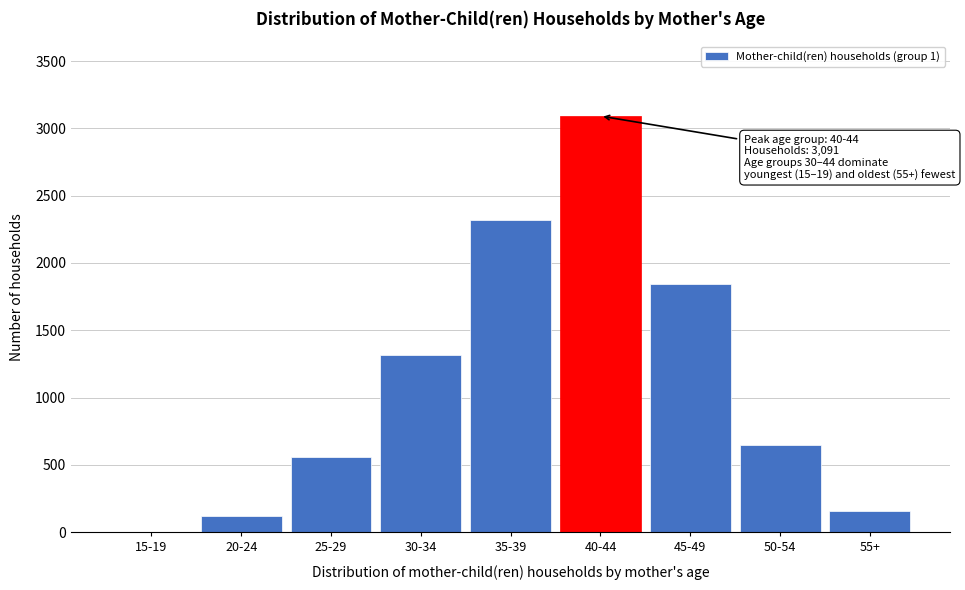

Reading right to left, list all the values displayed in this chart.

55+=158	50-54=646	45-49=1843	40-44=3091	35-39=2319	30-34=1316	25-29=557	20-24=121	15-19=1